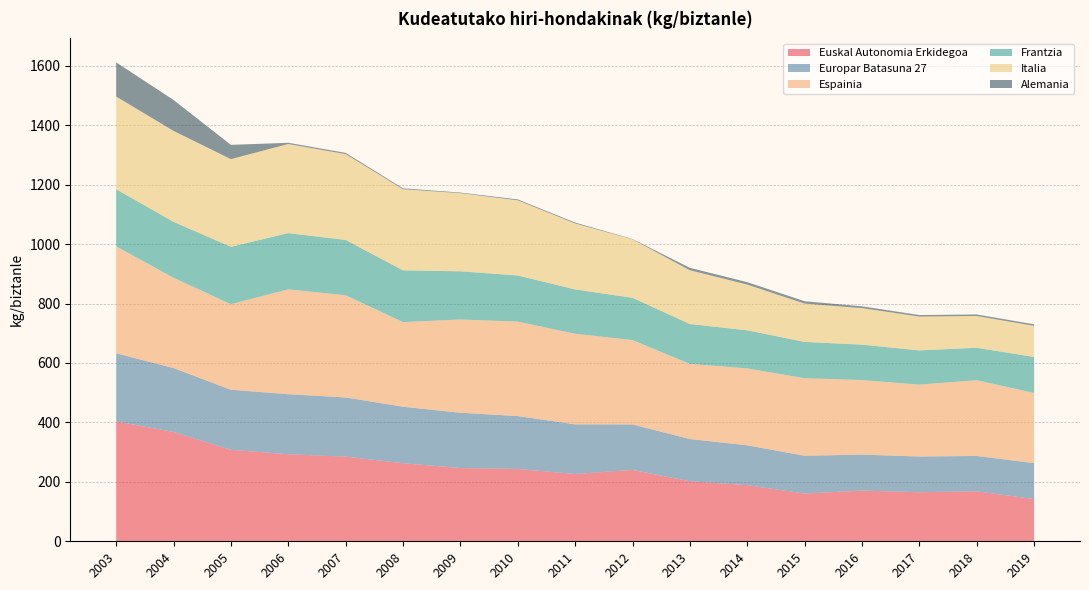

Reading left to right, what are all the values shown in this chart?

Euskal Autonomia Erkidegoa: 403.5	367.9	307.8	292.8	284.9	262.7	246.4	243.3	226.4	240.1	202.0	188.9	160.7	170.6	165.2	168.1	142.0
Europar Batasuna 27: 229.0	215.0	202.0	202.0	199.0	190.0	186.0	178.0	167.0	153.0	142.0	134.0	127.0	121.0	120.0	119.0	121.0
Espainia: 360.0	304.0	288.0	353.0	344.0	285.0	314.0	318.0	305.0	284.0	253.0	259.0	261.0	251.0	242.0	255.0	236.0
Frantzia: 192.0	188.0	193.0	189.0	186.0	174.0	162.0	155.0	149.0	142.0	134.0	128.0	122.0	119.0	115.0	109.0	121.0
Italia: 312.0	306.0	295.0	300.0	289.0	273.0	263.0	253.0	222.0	197.0	181.0	154.0	129.0	123.0	114.0	107.0	105.0
Alemania: 115.0	104.0	48.0	4.0	4.0	3.0	2.0	3.0	3.0	1.0	8.0	8.0	8.0	6.0	5.0	5.0	5.0